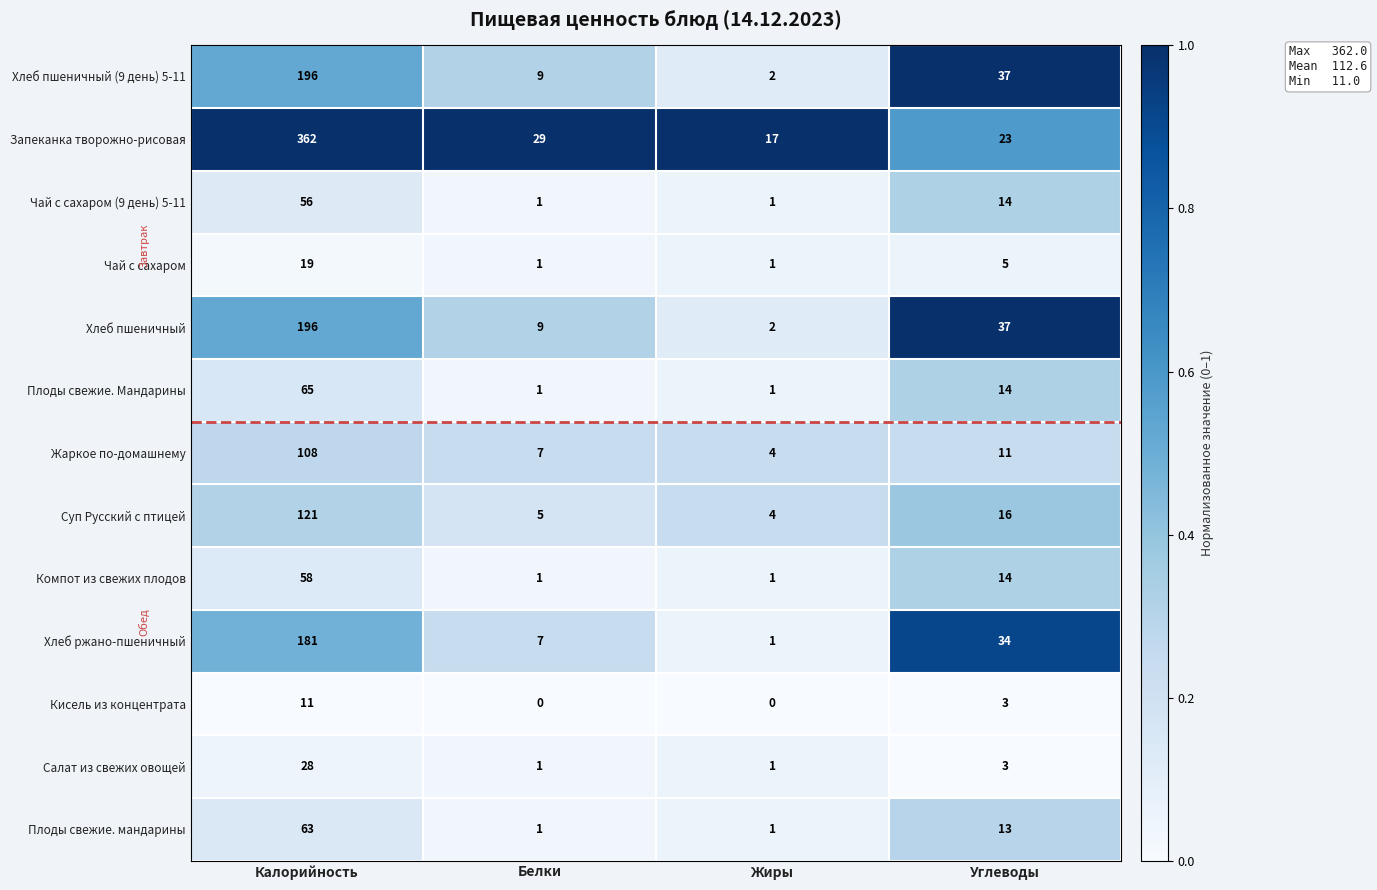

Which series has the largest range (max minus min)?

Запеканка творожно-рисовая